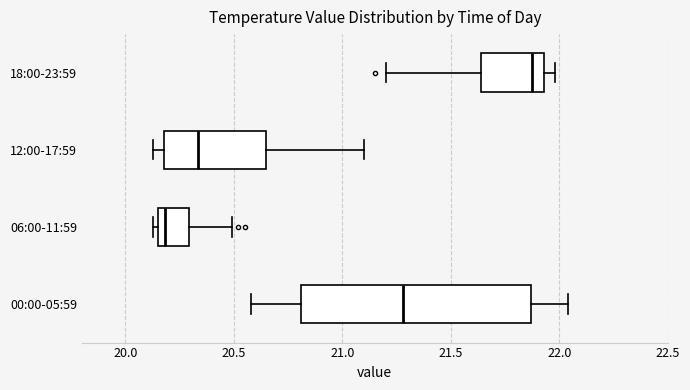

Reading bottom to top, read every box against the x-axis: the position of its median line, the range the box covers, and the ends of its whiskers. The values are not printed on the chart, so give them approximately, as read against the axis.

00:00-05:59: median 21.30, box 20.80 to 21.85, whiskers 20.60 to 22.05
06:00-11:59: median 20.20, box 20.15 to 20.30, whiskers 20.15 (just left of the box's left edge) to 20.50
12:00-17:59: median 20.35, box 20.20 to 20.65, whiskers 20.15 to 21.10
18:00-23:59: median 21.90, box 21.65 to 21.95, whiskers 21.20 to 22.00